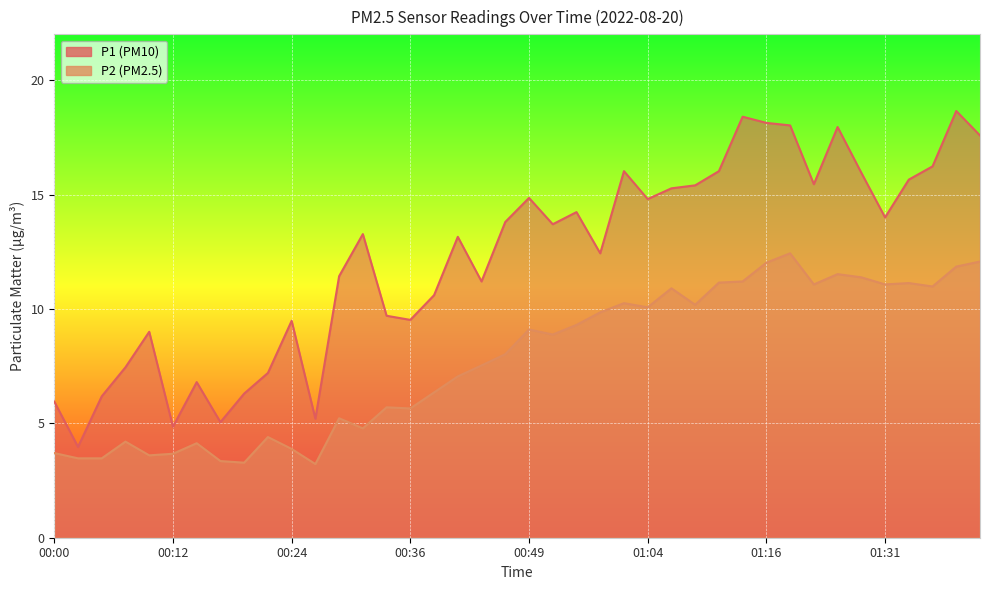

Is the value of P2 at 00:36 greater than the value of P1 at 00:54?

No